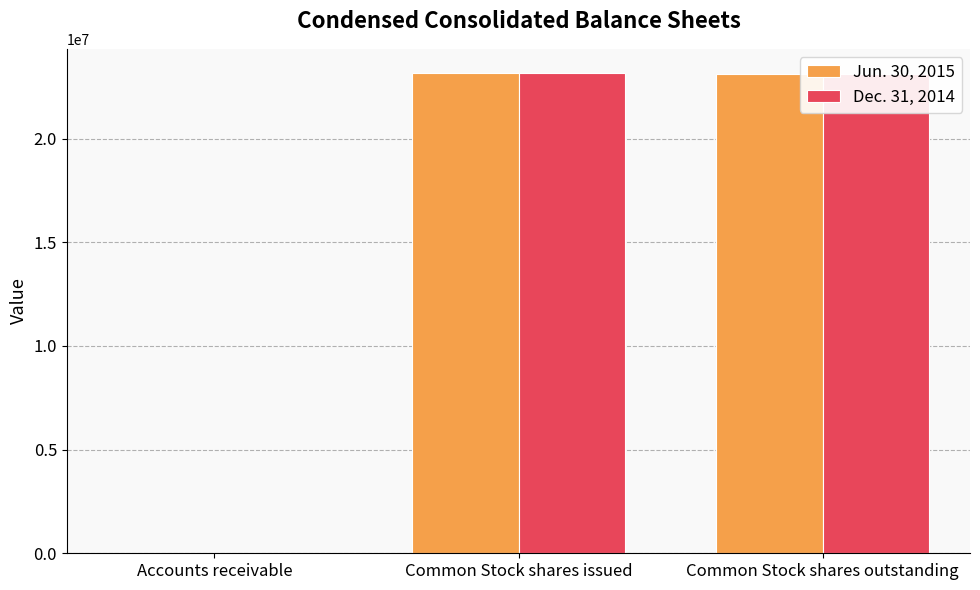

True or false: Jun. 30, 2015 has a value of 10968890 at Common Stock shares outstanding.

False